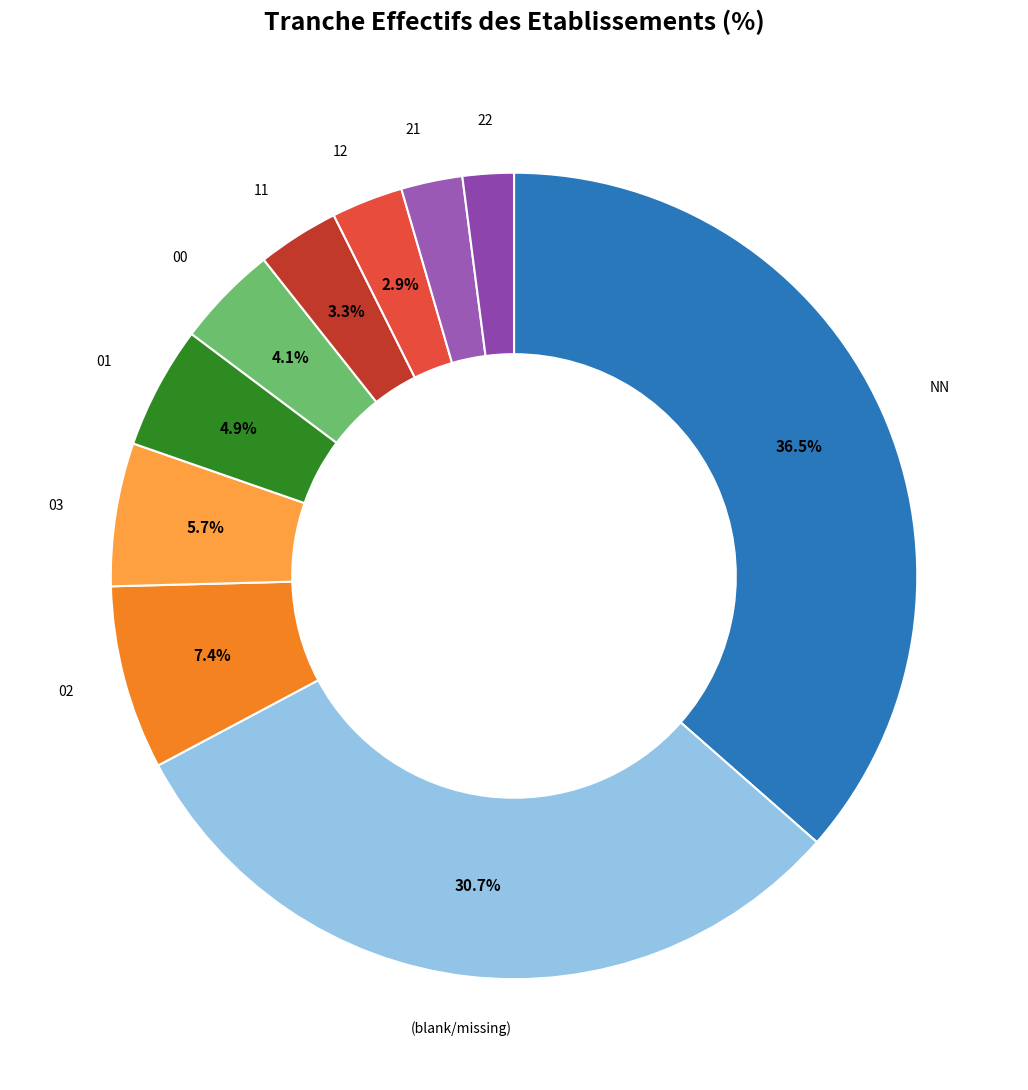

Count the number of slices in the pie.

10